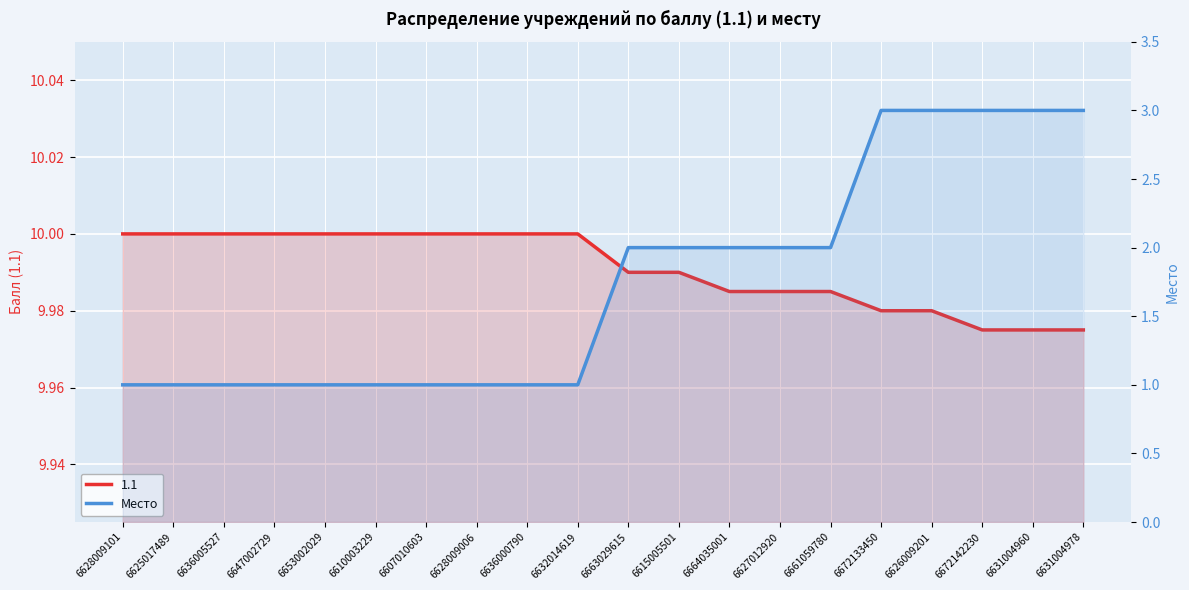

How many values are between 1 and 3?

20